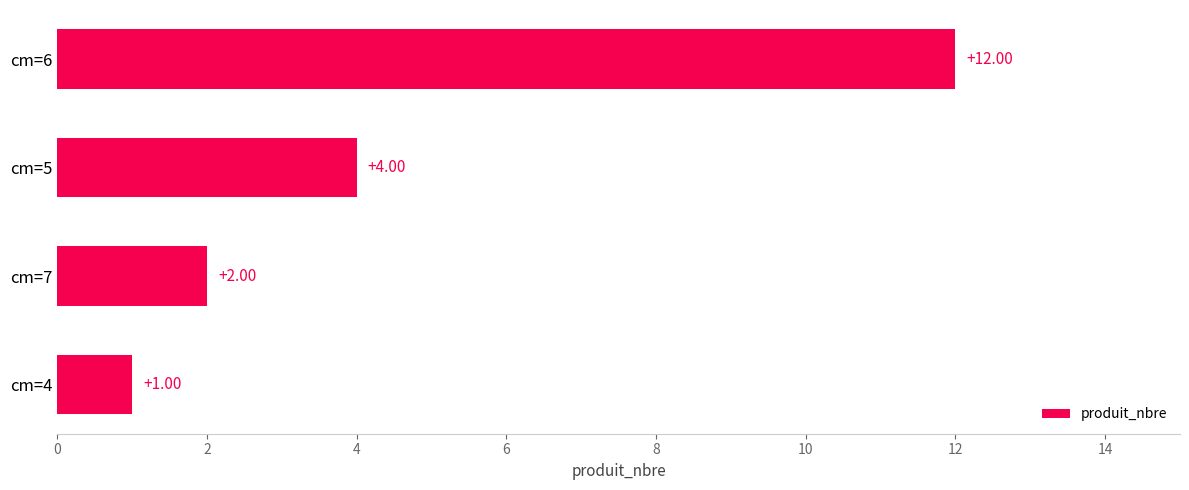

Which has a higher value, cm=5 or cm=6?

cm=6